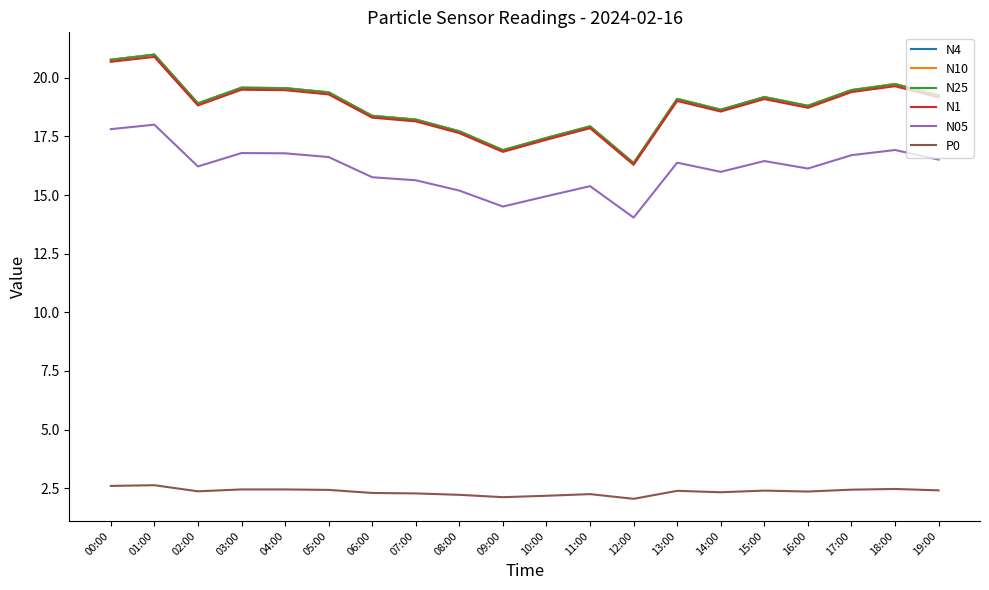

True or false: N4 and N05 intersect in this chart.

False